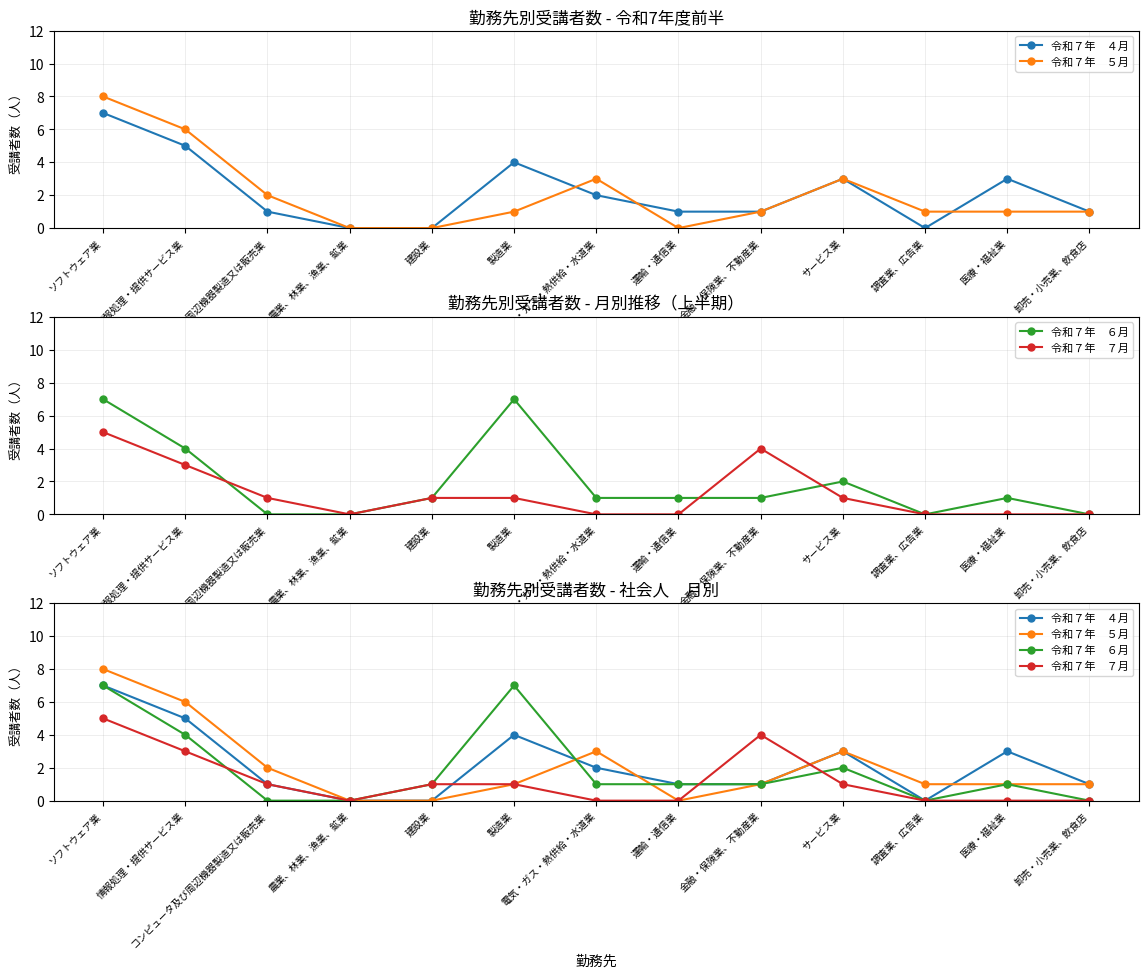

Rank the series by their maximum value, from lowest to highest.

令和７年　７月, 令和７年　４月, 令和７年　６月, 令和７年　５月